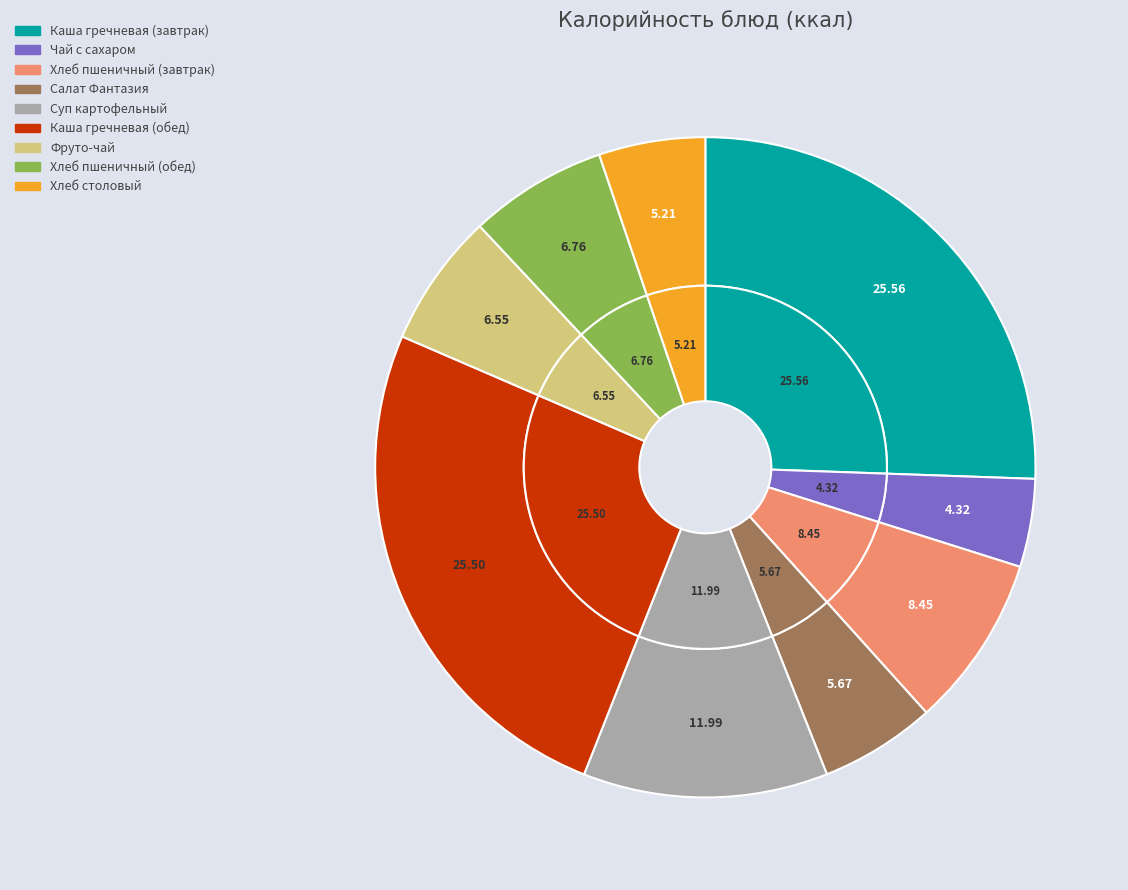

What is the largest slice in the pie chart?

Каша гречневая (завтрак)